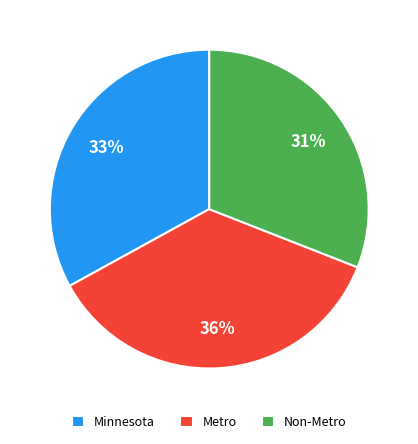

Is there a majority slice in this chart?

No